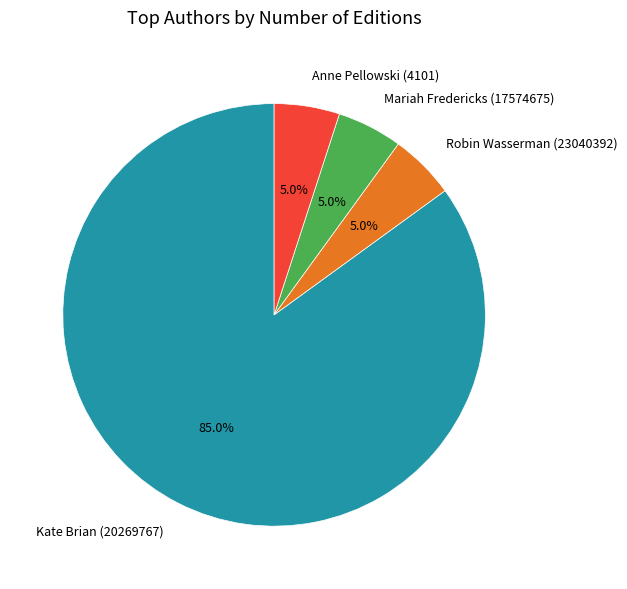

To the nearest percent, what is the average slice percentage?

25%